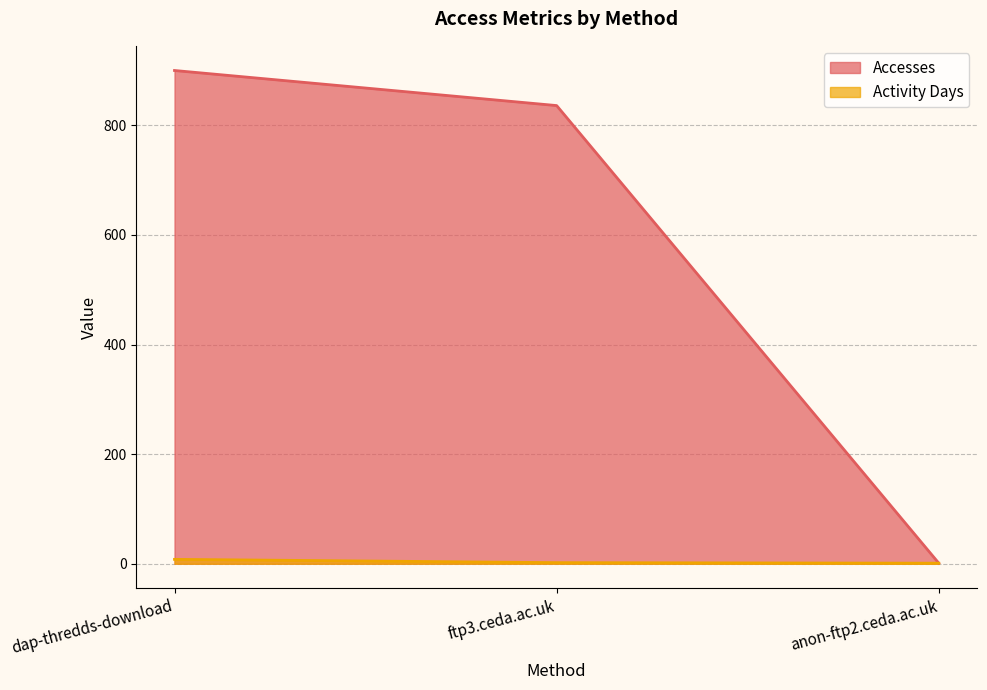

Rank the series at anon-ftp2.ceda.ac.uk from highest to lowest value.

Accesses, Activity Days